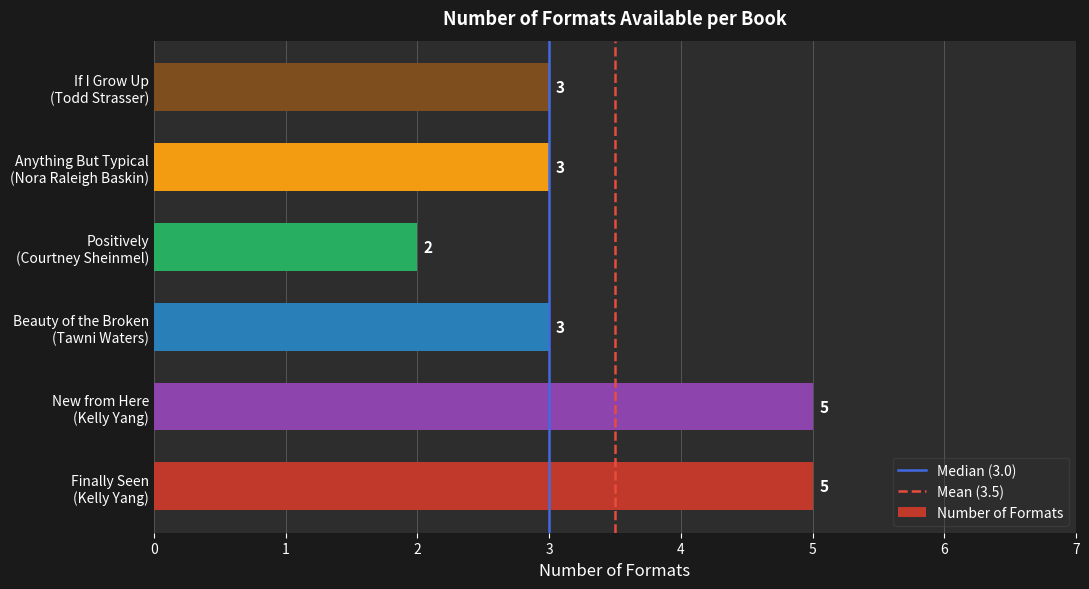

Which category has the lowest value across all series?

Positively
(Courtney Sheinmel)